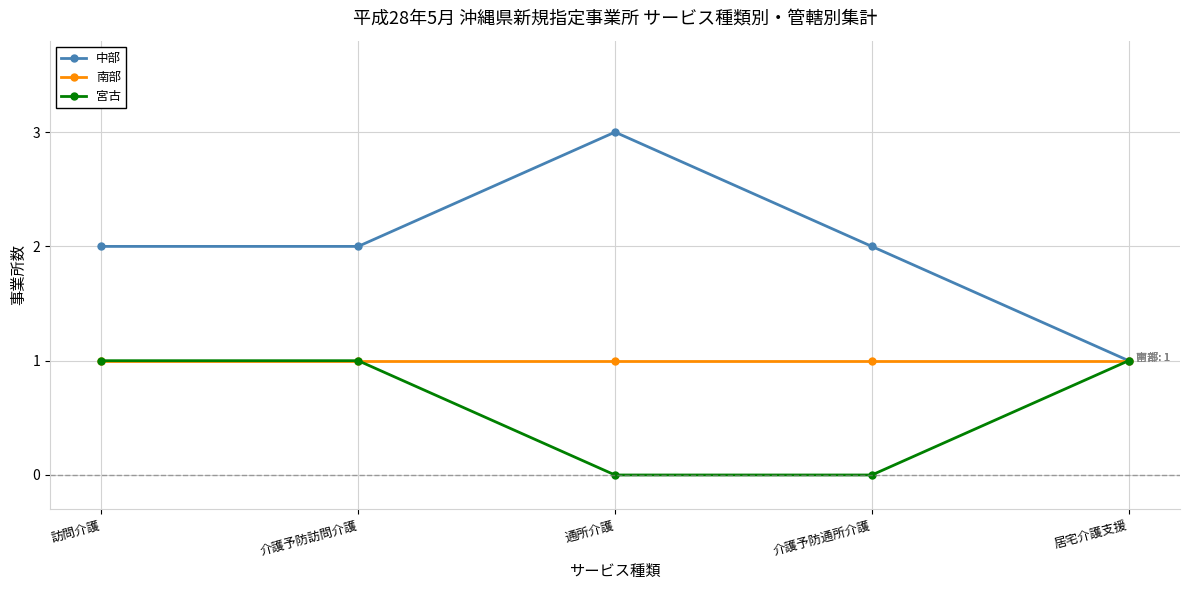

Which series has the widest spread of values?

中部